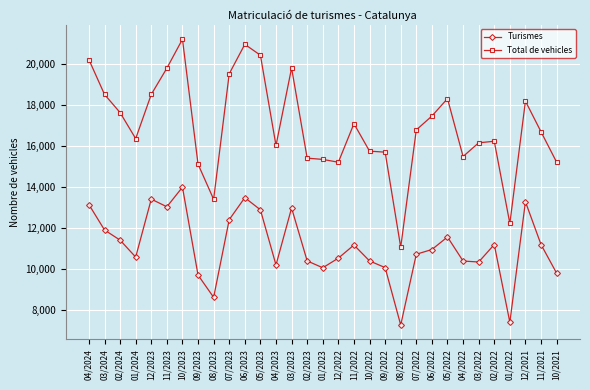

True or false: Total de vehicles has more than 1 points higher than both neighbors.

True